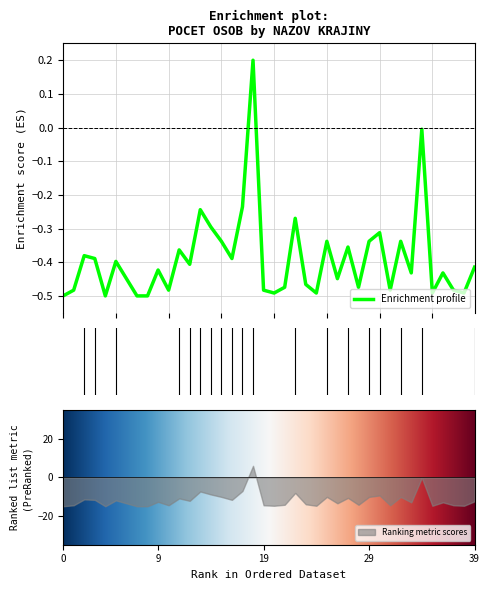

What is the lowest value of the Ranking metric scores series?

-15.0